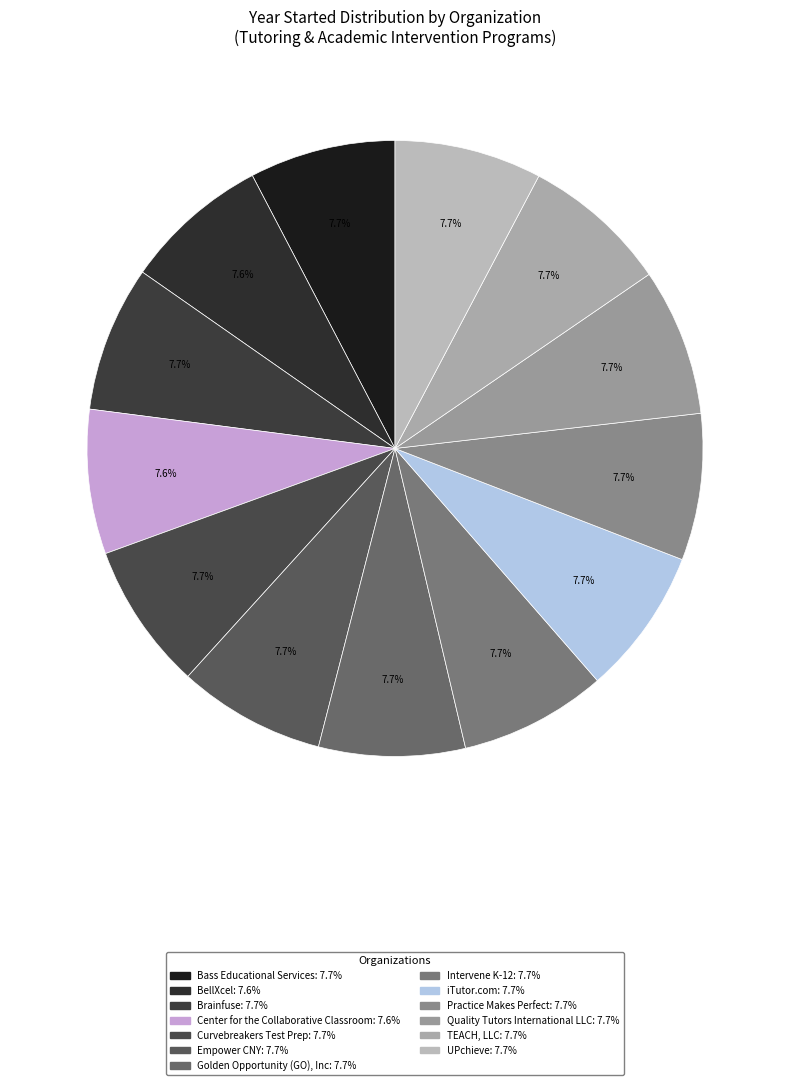

Does any single category account for the majority?

No